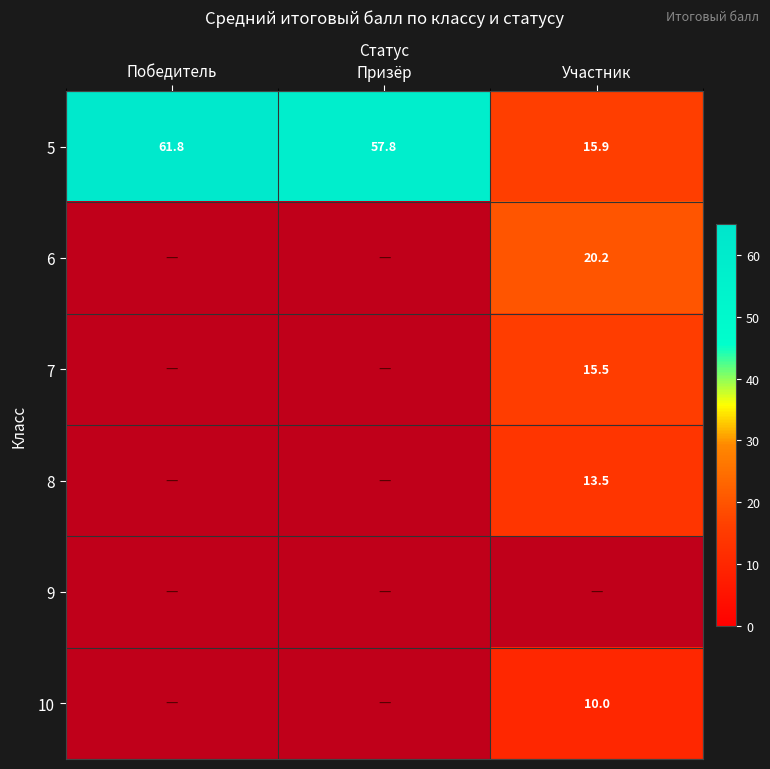

Rank the categories by 5 value from lowest to highest.

Участник, Призёр, Победитель